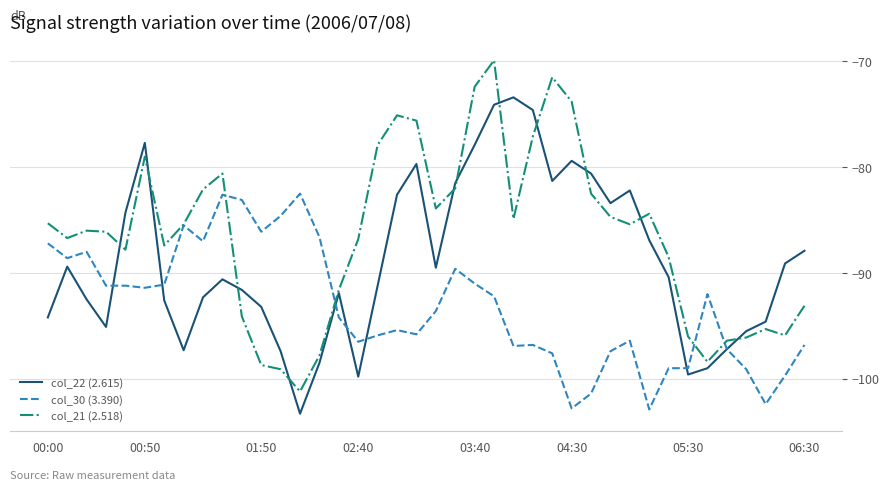

What is the difference between the maximum and second lowest values in the col_22 (2.615) series?

26.4